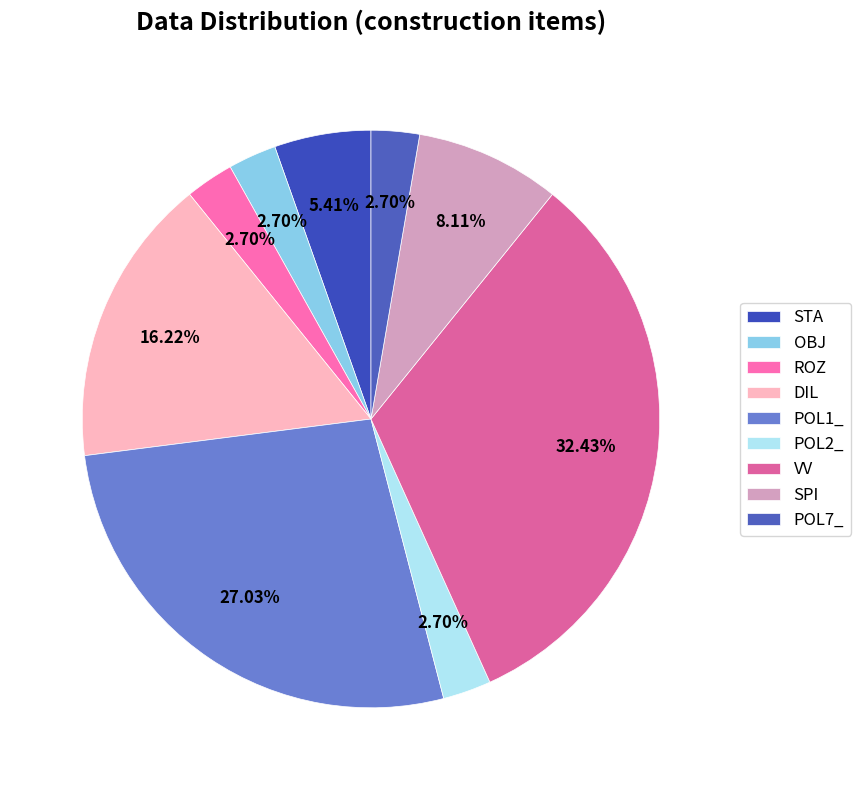

Which category has the smallest portion of the pie?

OBJ